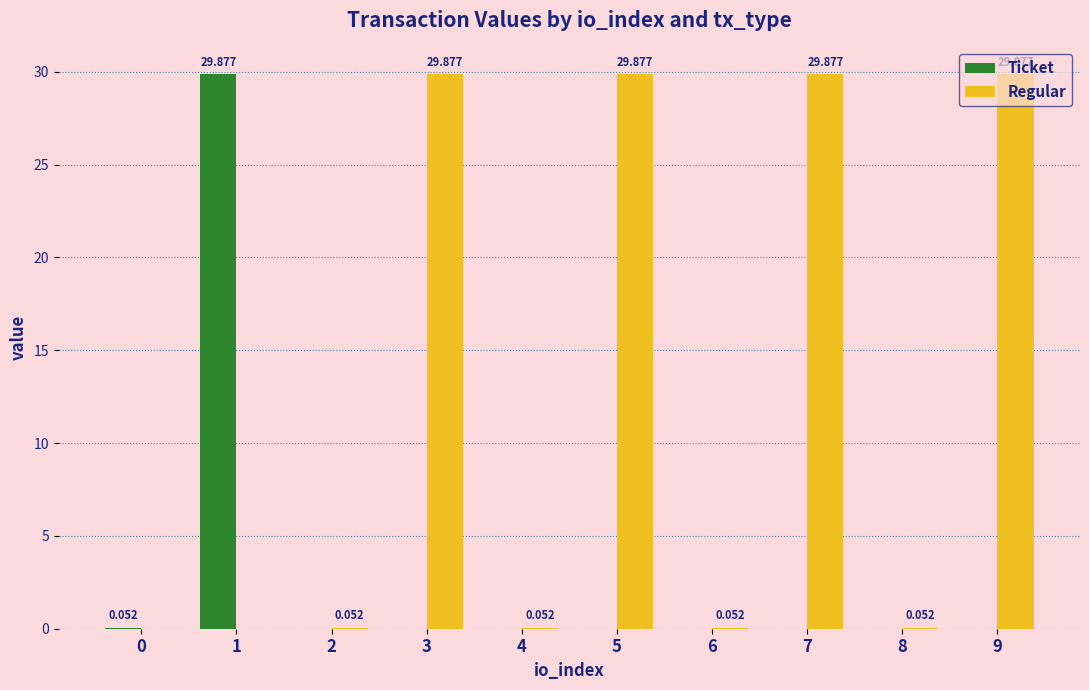

Which series has the largest total across all categories?

Regular